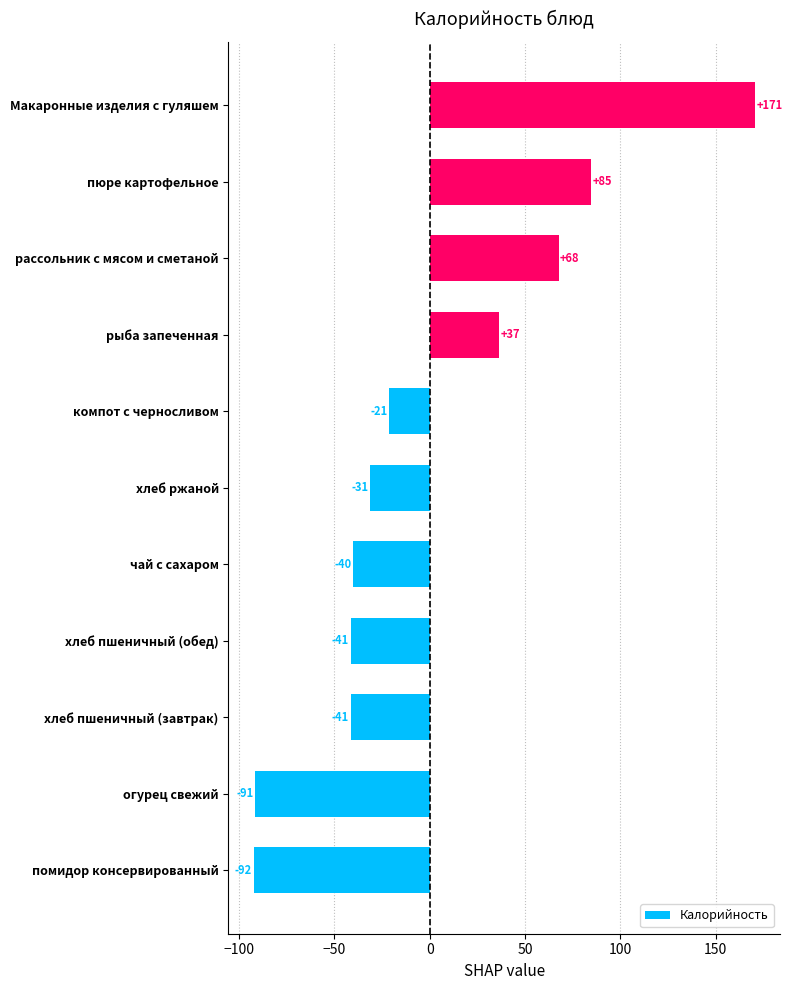

Are the bars horizontal?

Yes